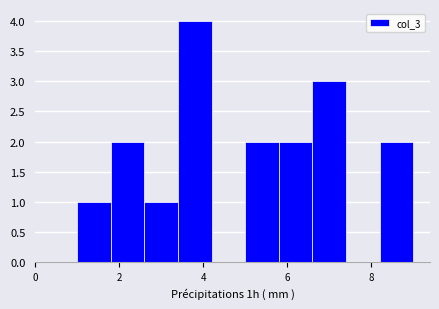

Reading left to right, transcribe this chart: for each bar, give the range it covers on the x-axis and its height. The values are not printed on the chart, so give them approximately, as read against the axis.

1.0 to 1.8: 1
1.8 to 2.6: 2
2.6 to 3.4: 1
3.4 to 4.2: 4
4.2 to 5.0: 0
5.0 to 5.8: 2
5.8 to 6.6: 2
6.6 to 7.4: 3
7.4 to 8.2: 0
8.2 to 9.0: 2